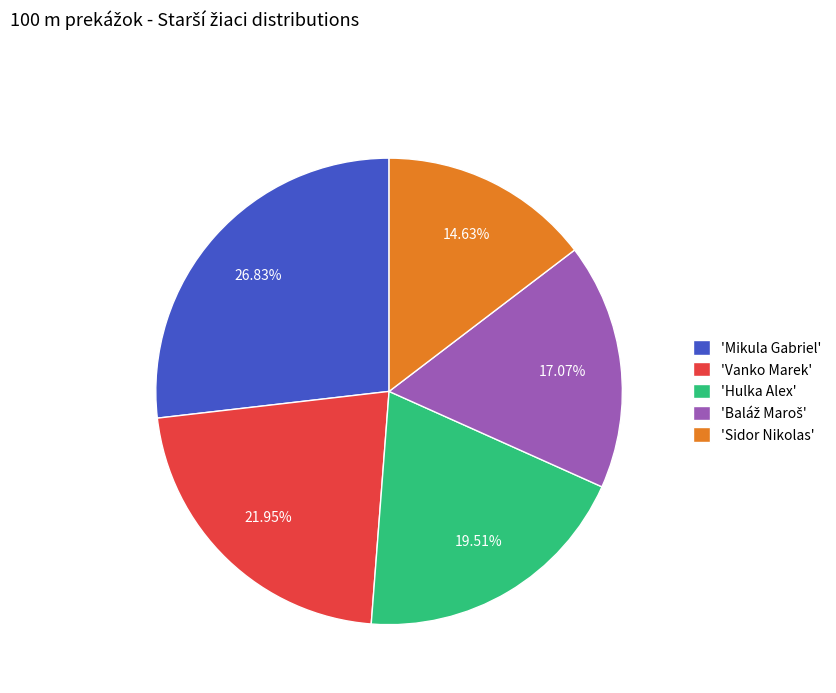

Which slice is the smallest?

'Sidor Nikolas'